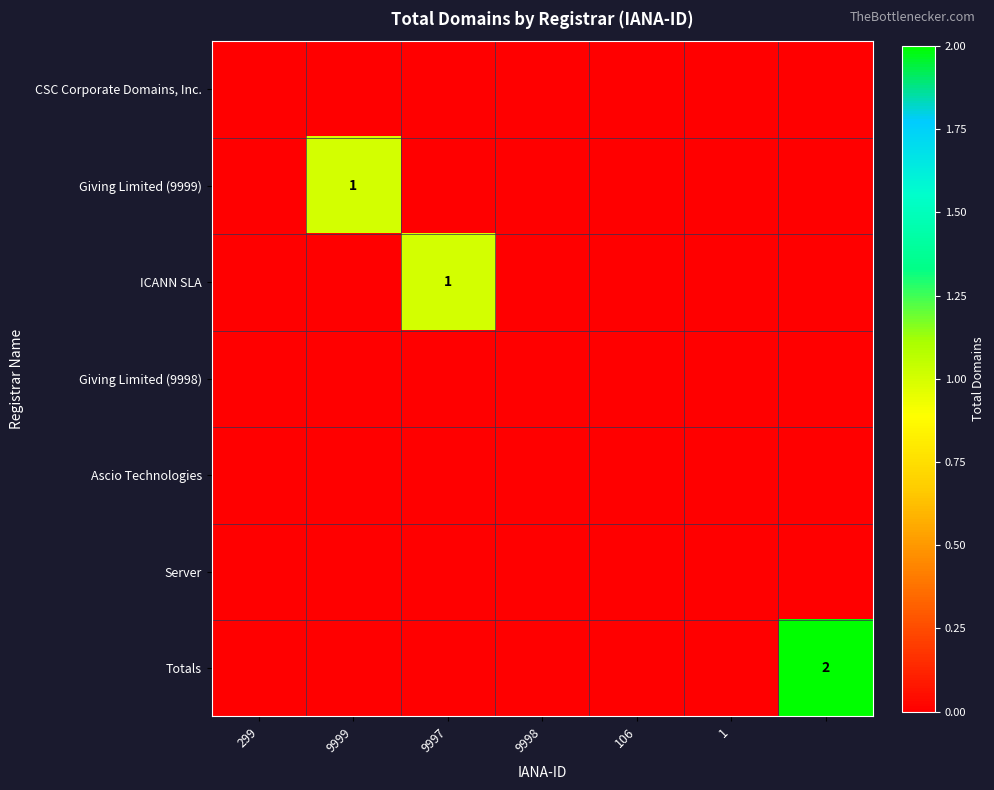

Which series has the largest total across all categories?

Totals